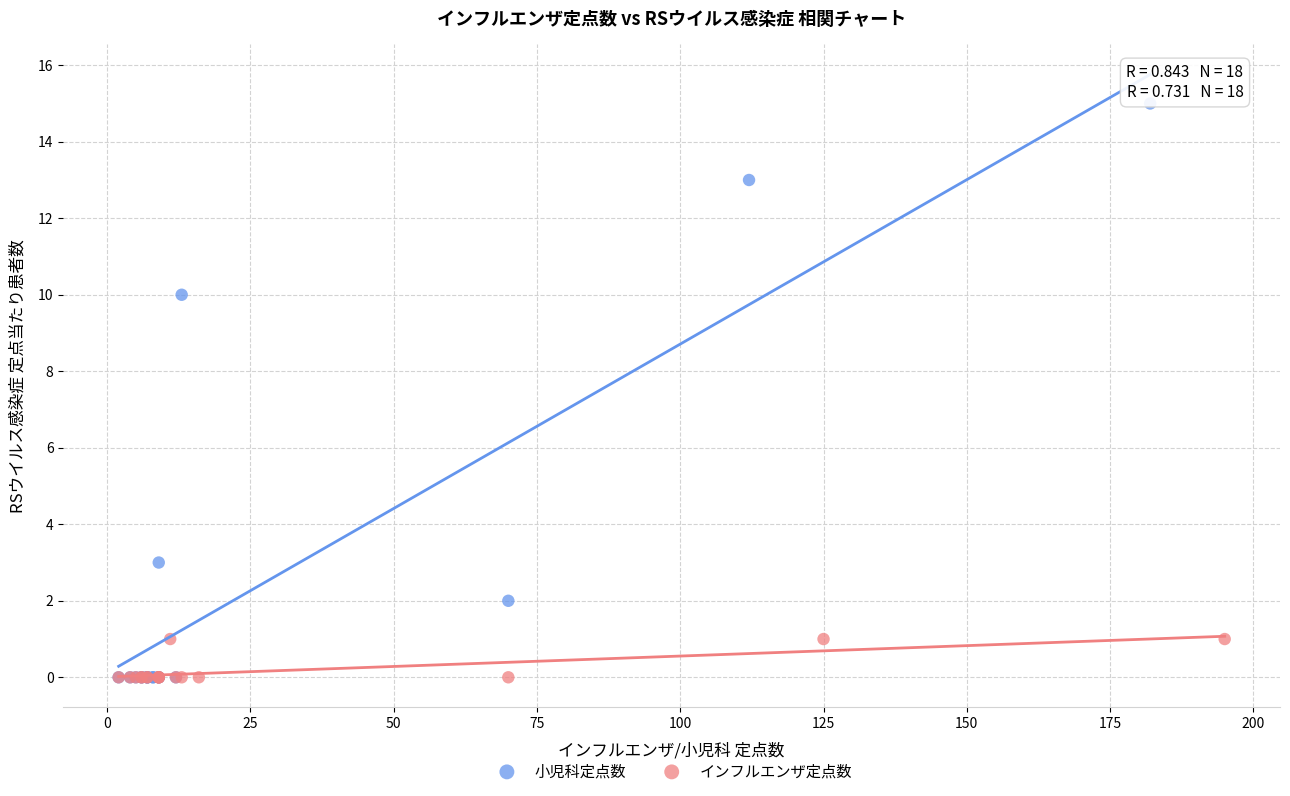

Which series contains the highest Y value?

小児科定点数